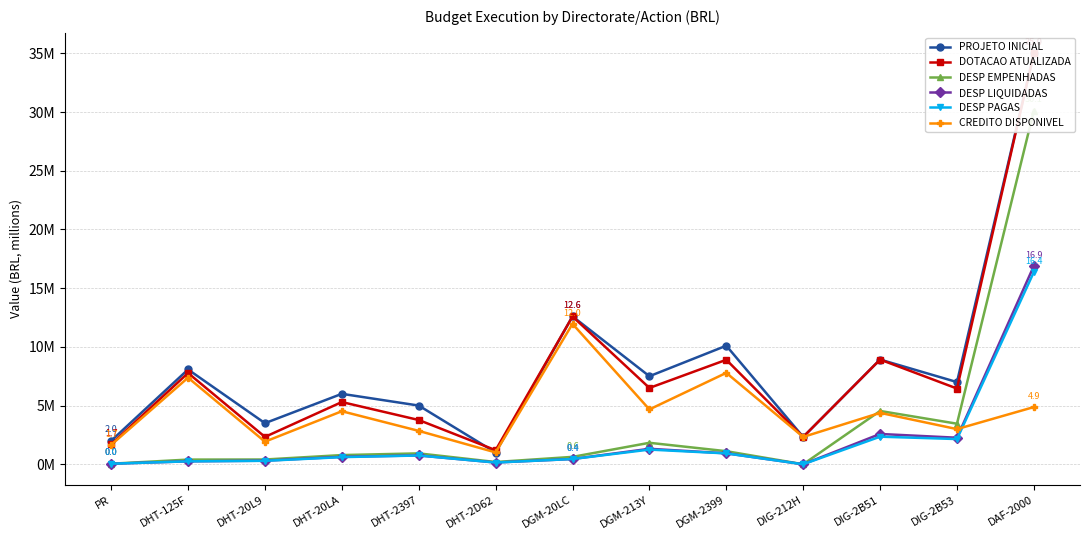

Between DHT-20L9 and DIG-212H, which series saw the biggest shift?

PROJETO INICIAL